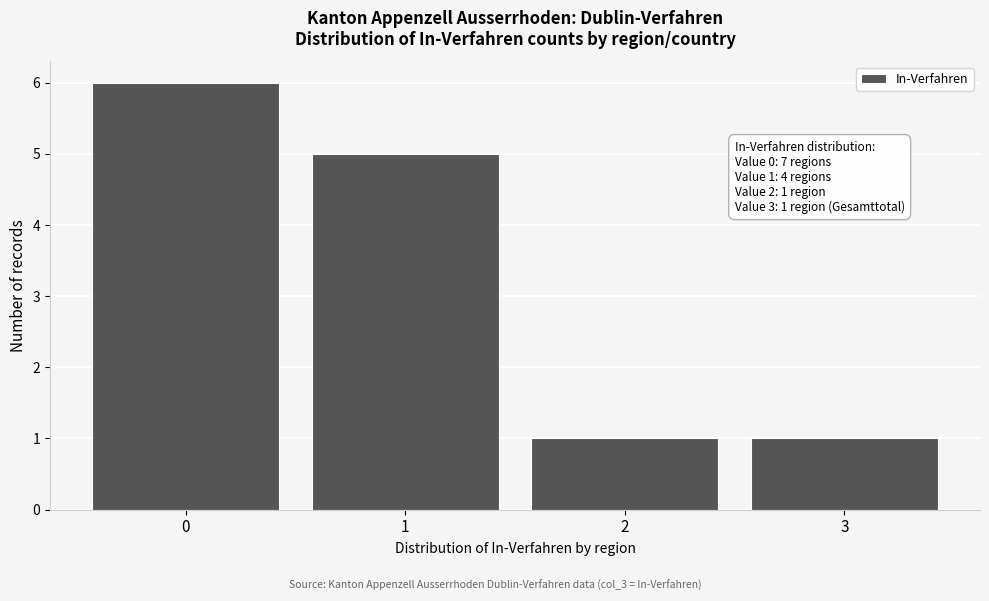

Over which range of the x-axis is the bar tallest?

-0.5 to 0.5